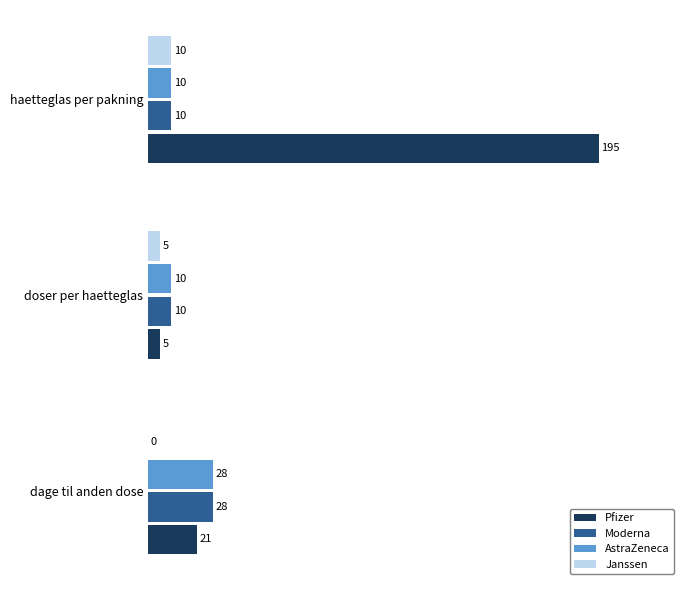

What is the maximum value for AstraZeneca?

28